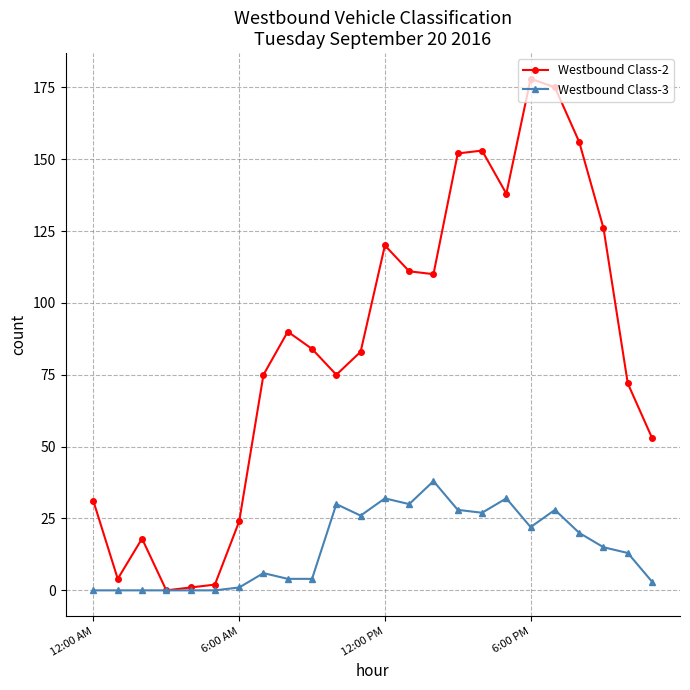

At how many categories does at least one series exceed 130?

6